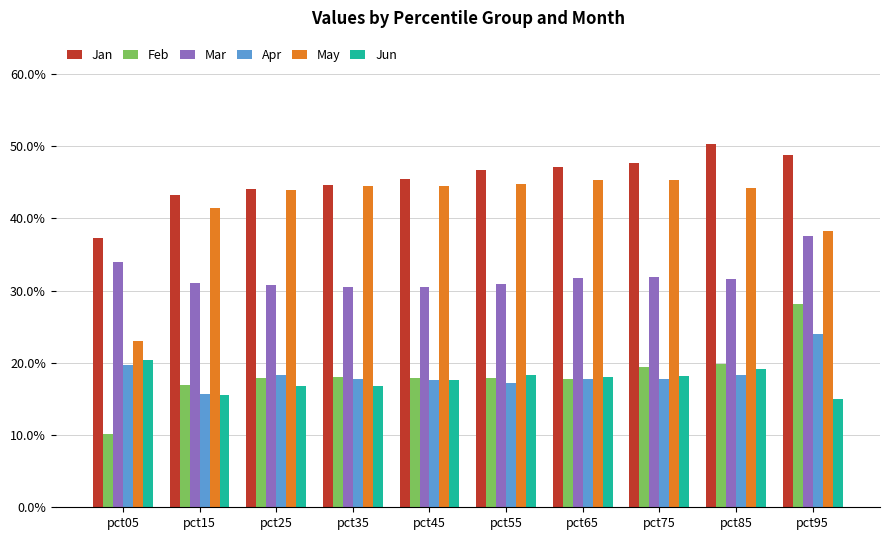

What are all the series names shown in the legend?

Jan, Feb, Mar, Apr, May, Jun